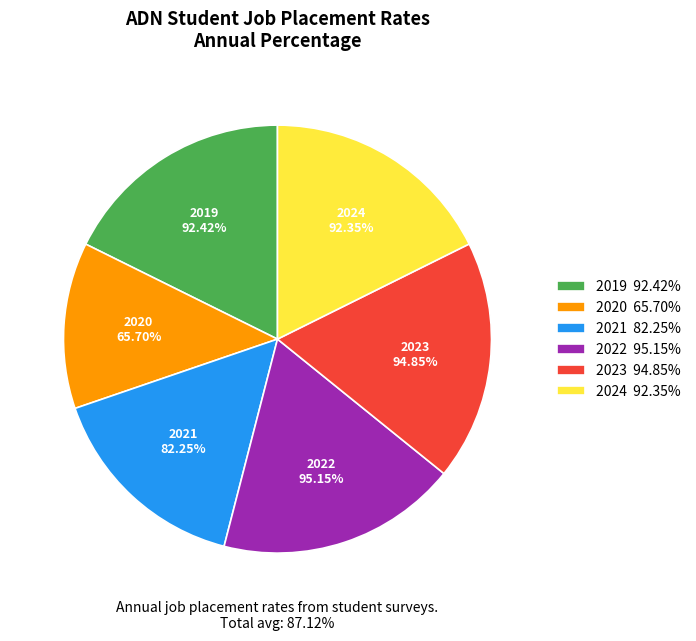

Which slice is the smallest?

2020